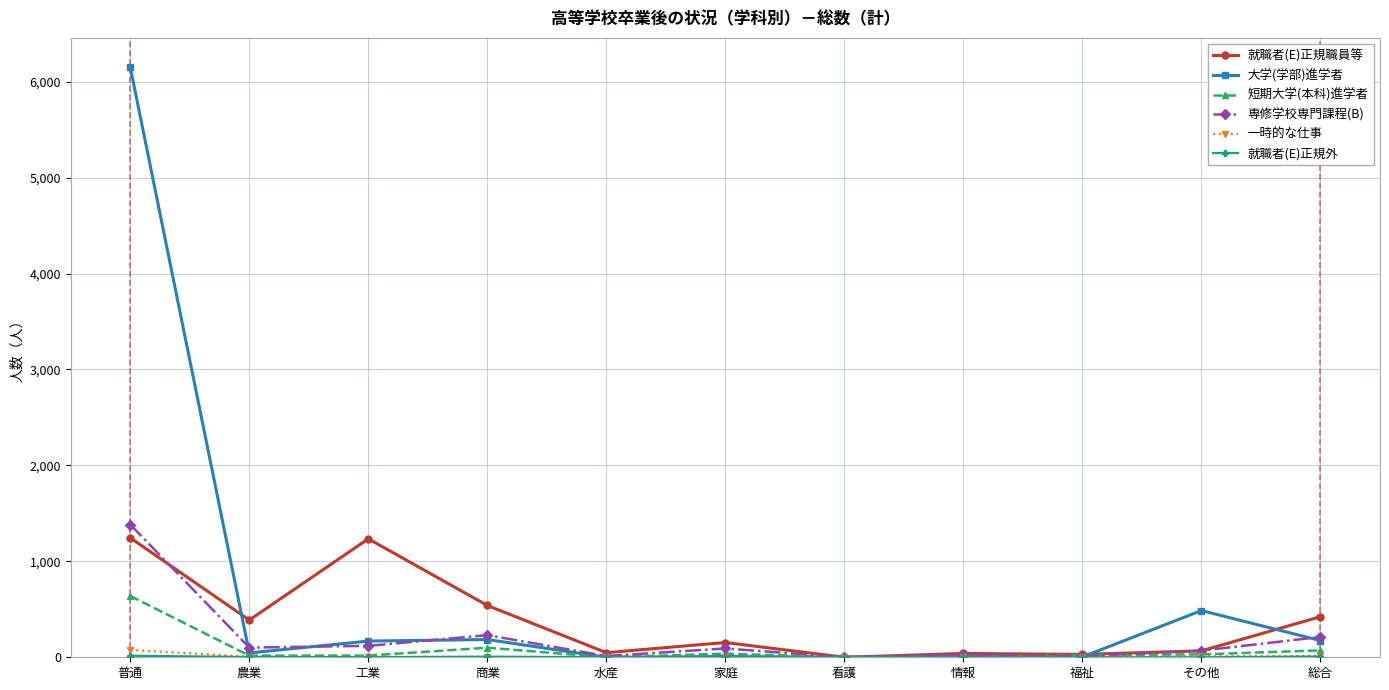

What is the label of the 8th point from the left?

情報